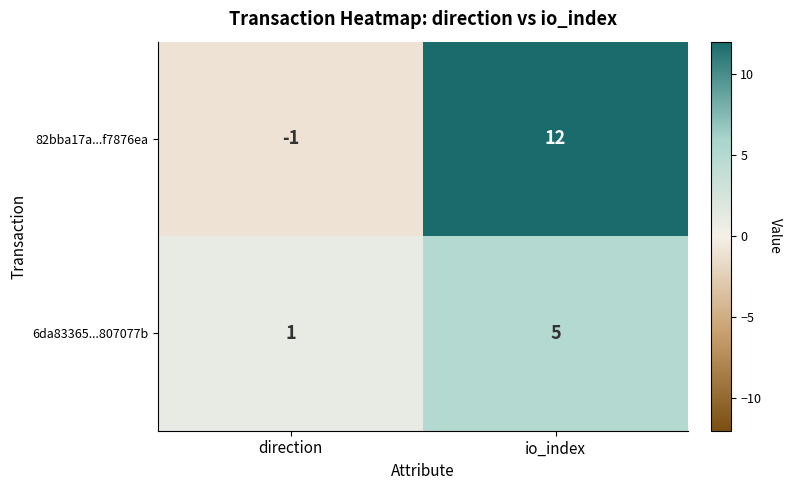

List the series in order of their overall mean, highest first.

82bba17a...f7876ea, 6da83365...807077b